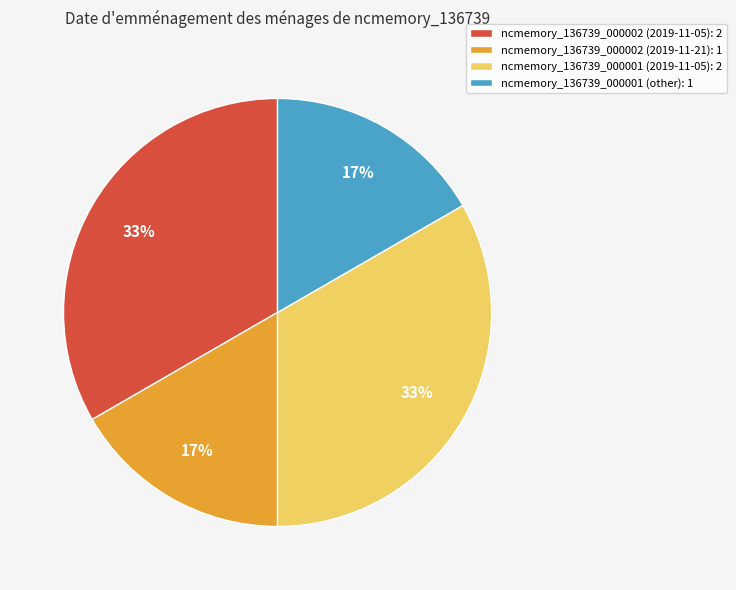

Is ncmemory_136739_000002 (2019-11-05): 2 the majority of the pie?

No